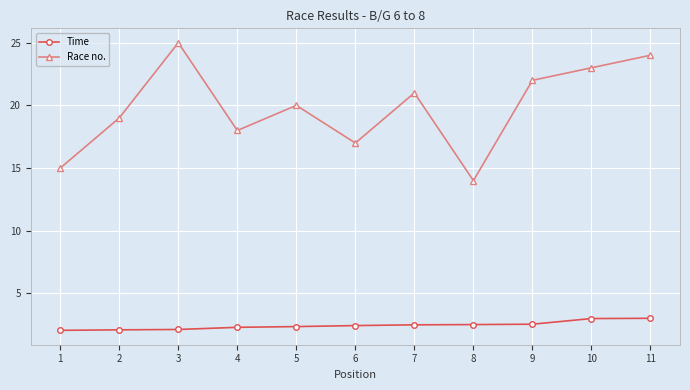

True or false: Time and Race no. cross at least once.

False